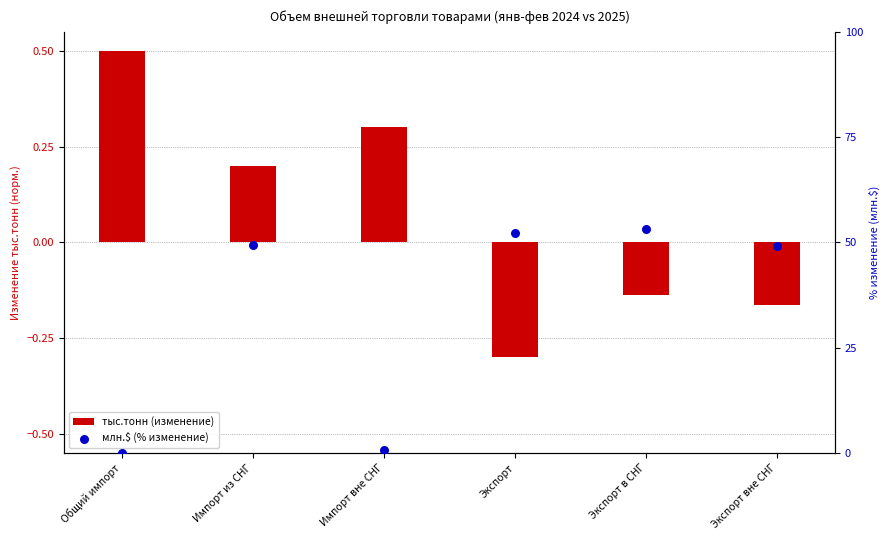

What is the total value across all series at Экспорт в СНГ?

52.9